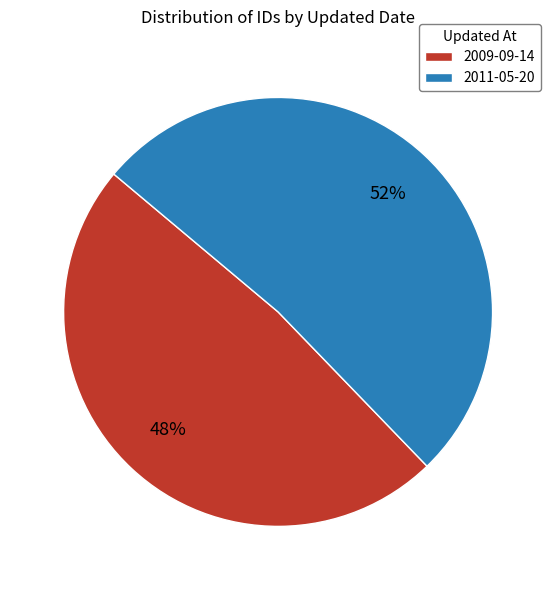

To the nearest percent, what is the average slice percentage?

50%